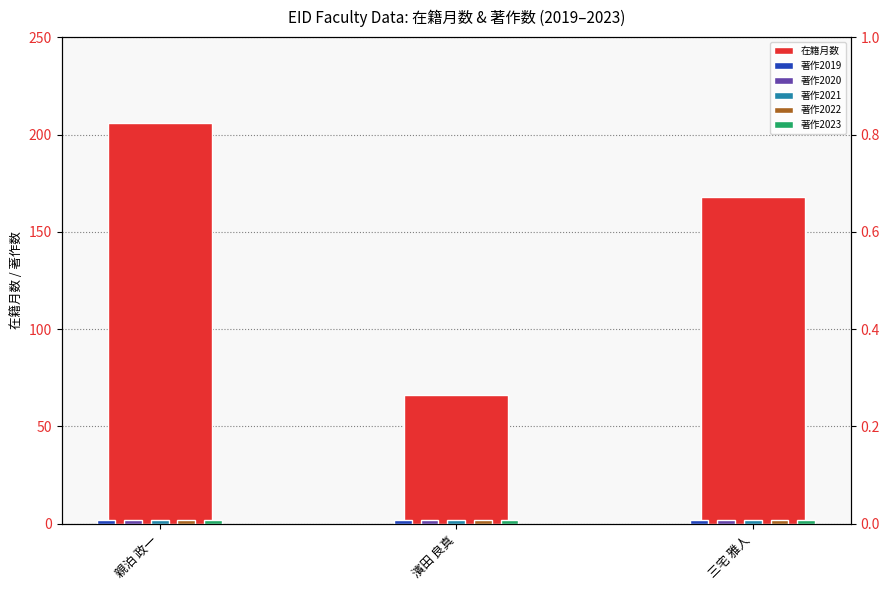

How many bars are there in total?

18